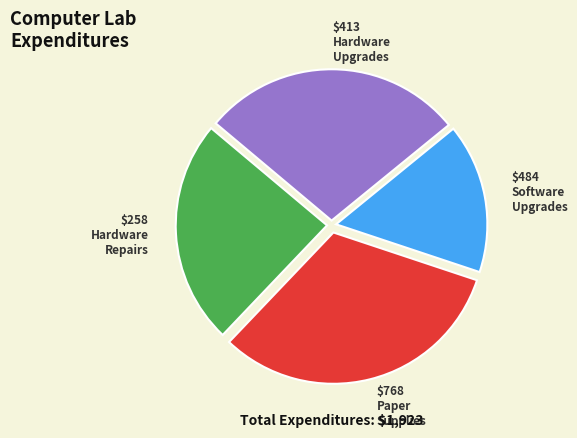

Does any single category account for the majority?

No